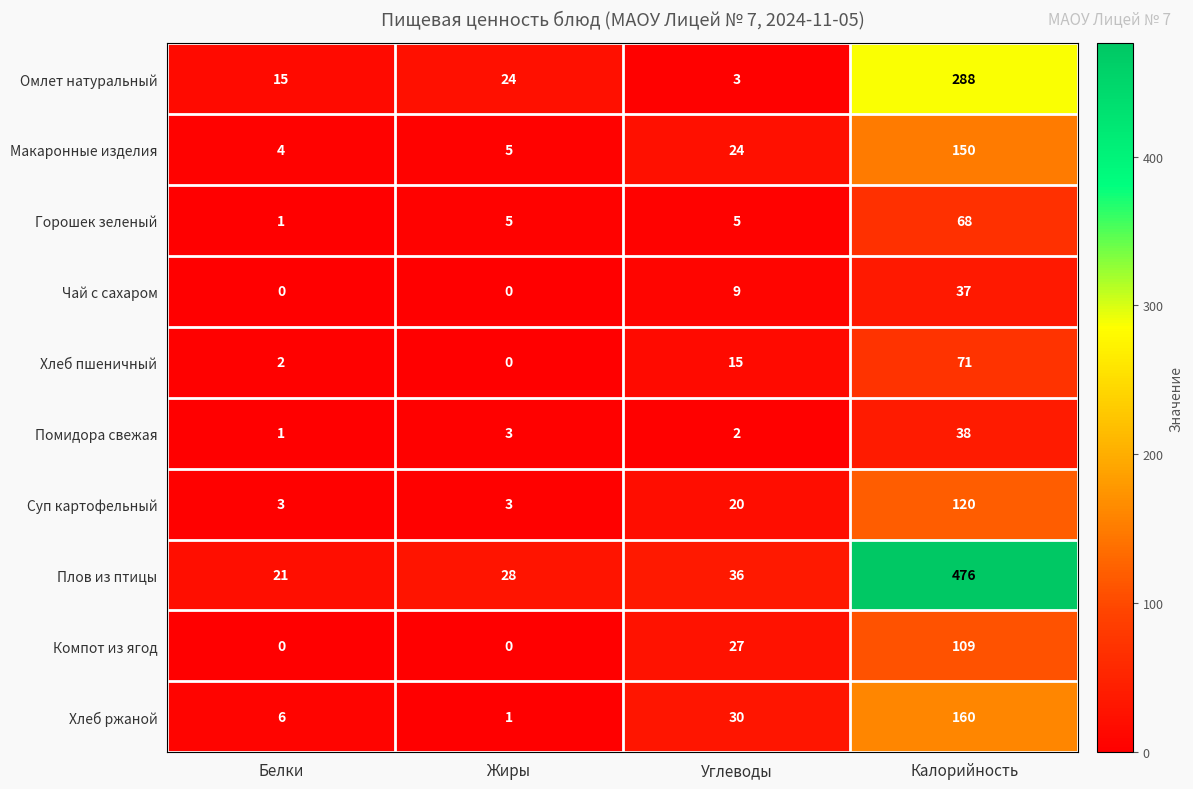

What is the spread (max minus min) of values at Углеводы?

34